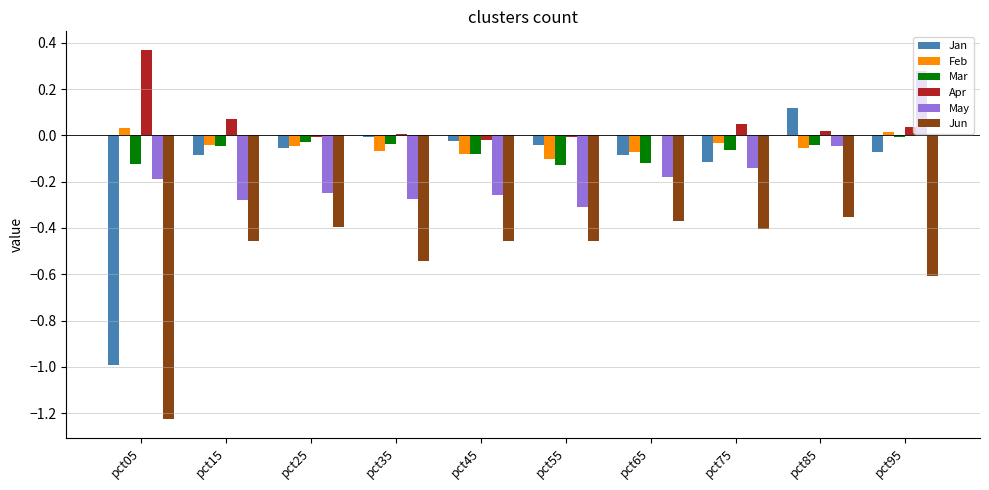

Does the chart contain stacked bars?

No